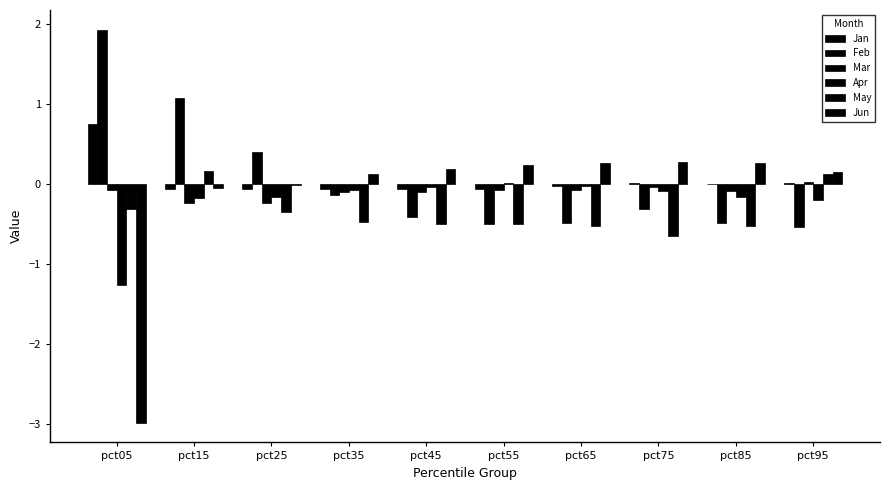

Which has a higher value, pct25 or pct45?

pct25